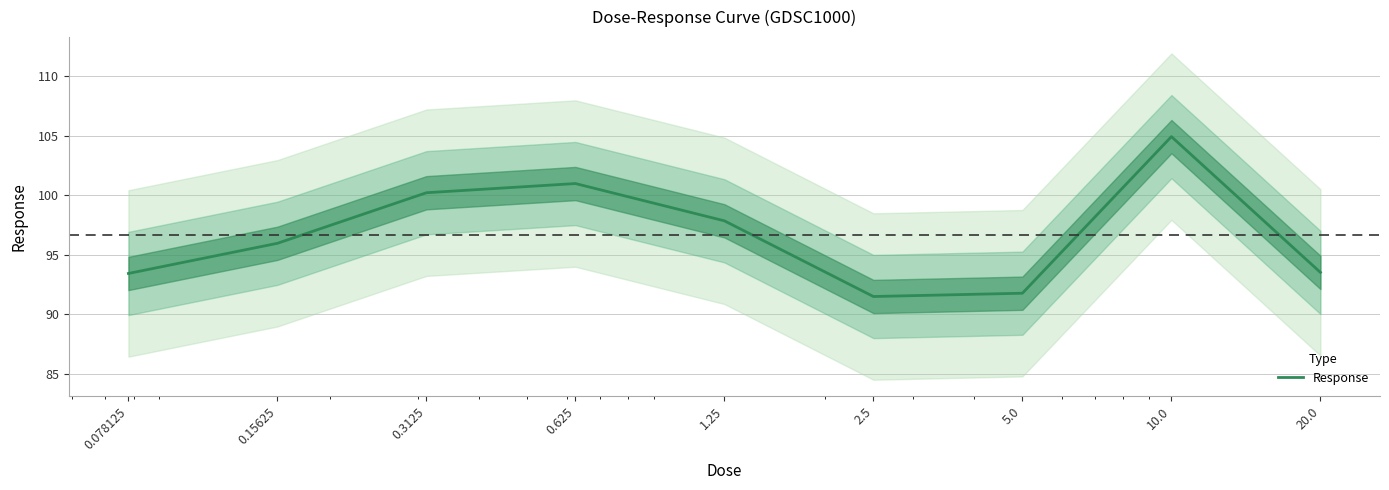

Rank the categories by value from highest to lowest.

10.0, 0.625, 0.3125, 1.25, 0.15625, 20.0, 0.078125, 5.0, 2.5